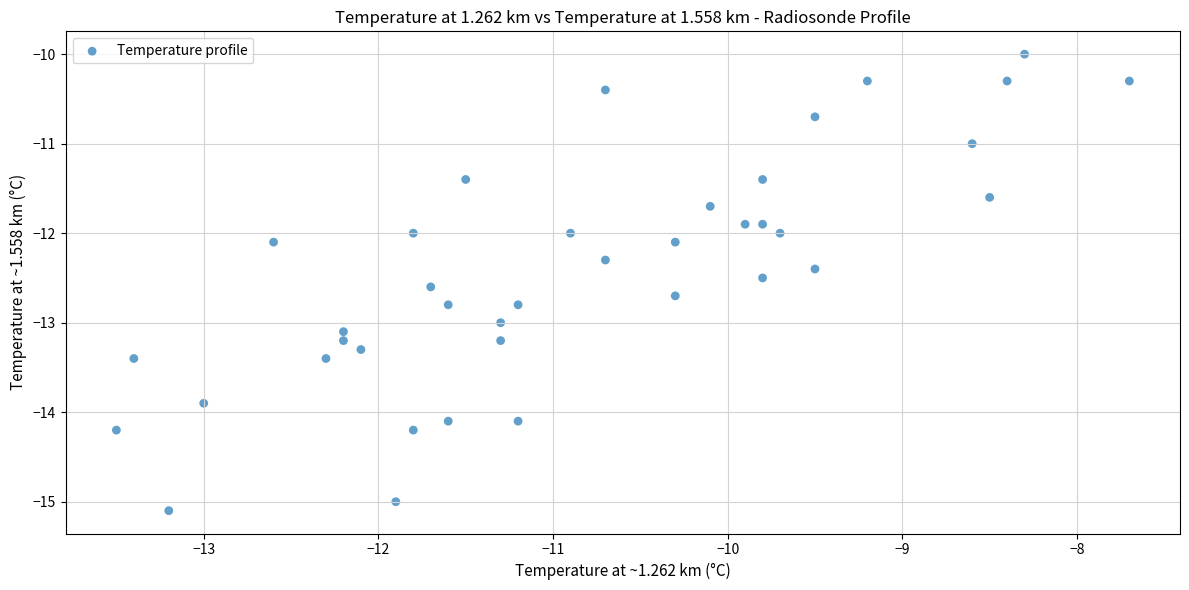

What is the range of Y values (max minus min)?

5.1